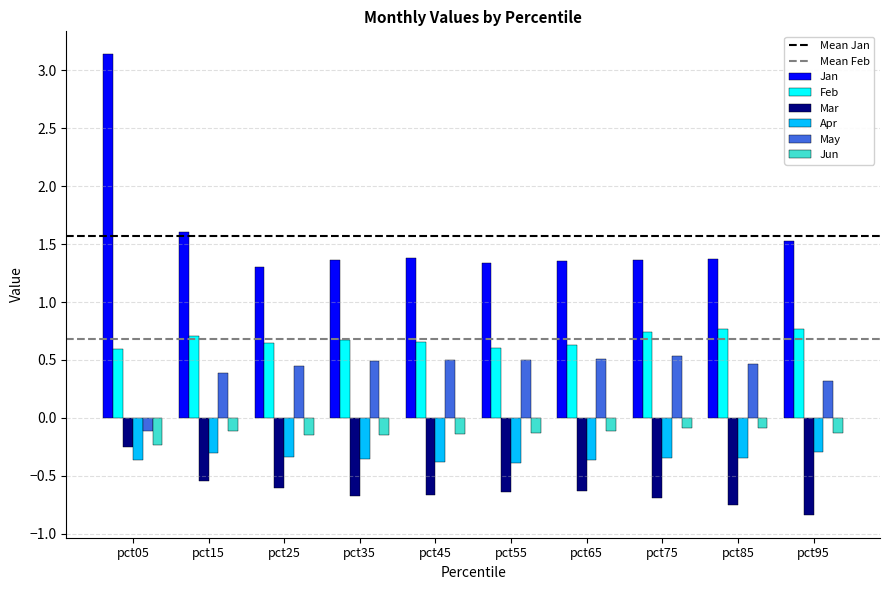

At pct15, list the series in order from largest to smallest.

Jan, Feb, May, Jun, Apr, Mar